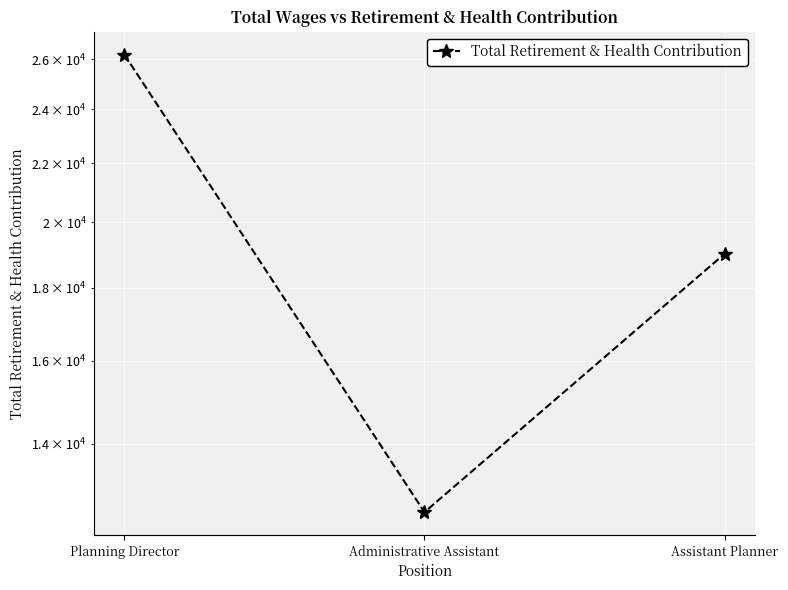

Which has a higher value, Planning Director or Administrative Assistant?

Planning Director